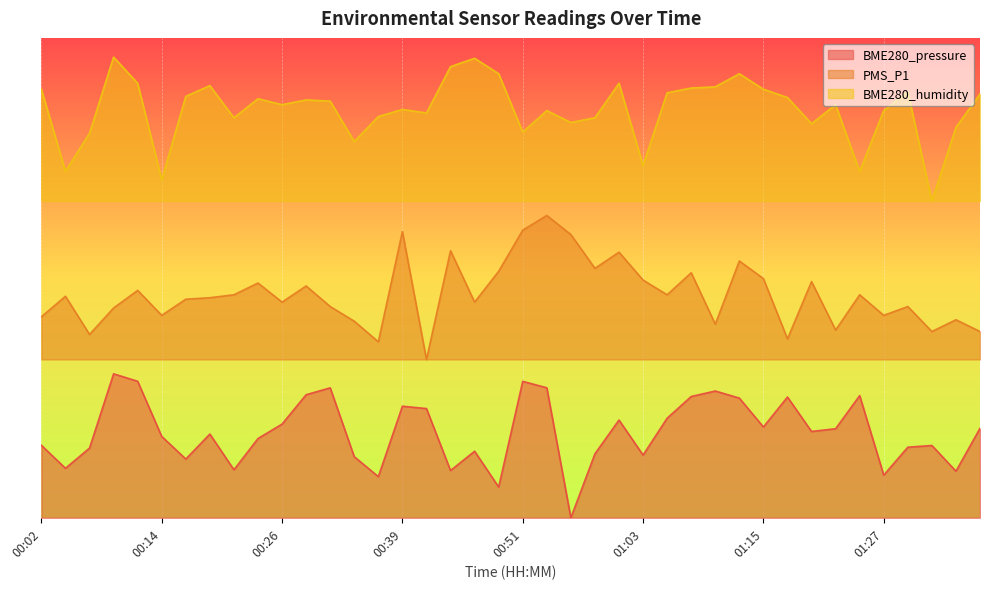

Is the value of BME280_humidity at 00:43 greater than the value of BME280_pressure at 00:24?

Yes